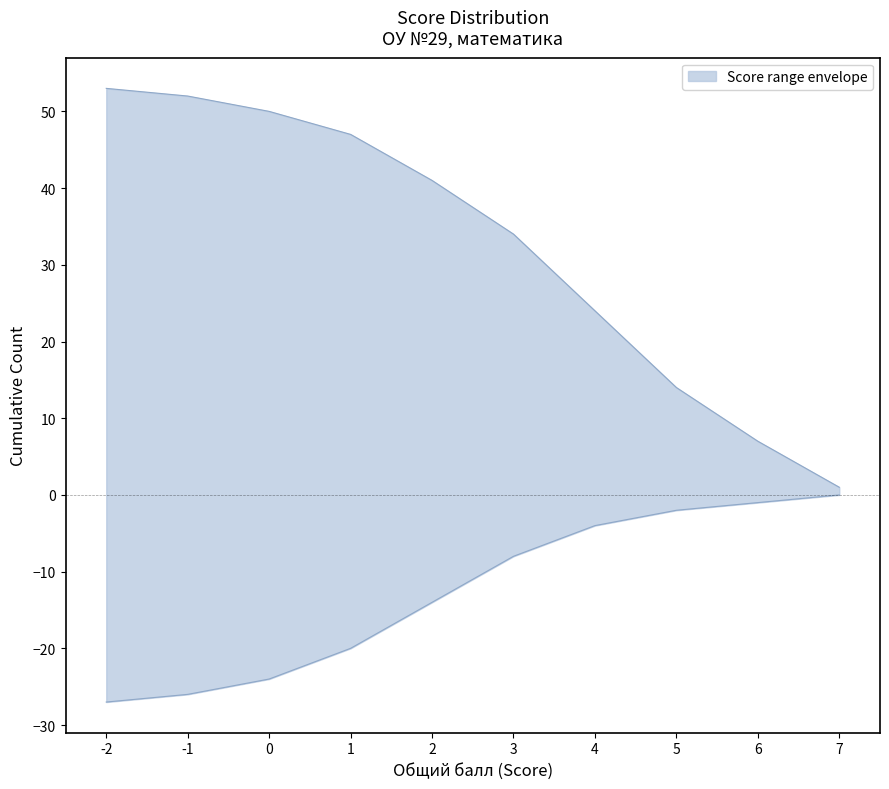

Between 7 and 1, which is larger?

1